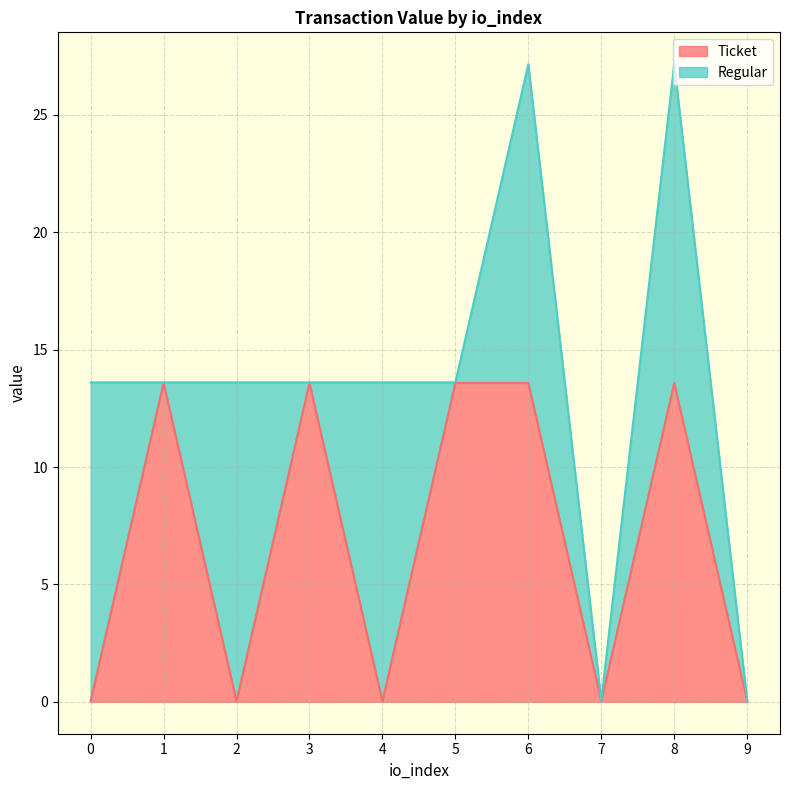

The Ticket series shows 21.3 at 3. True or false?

False